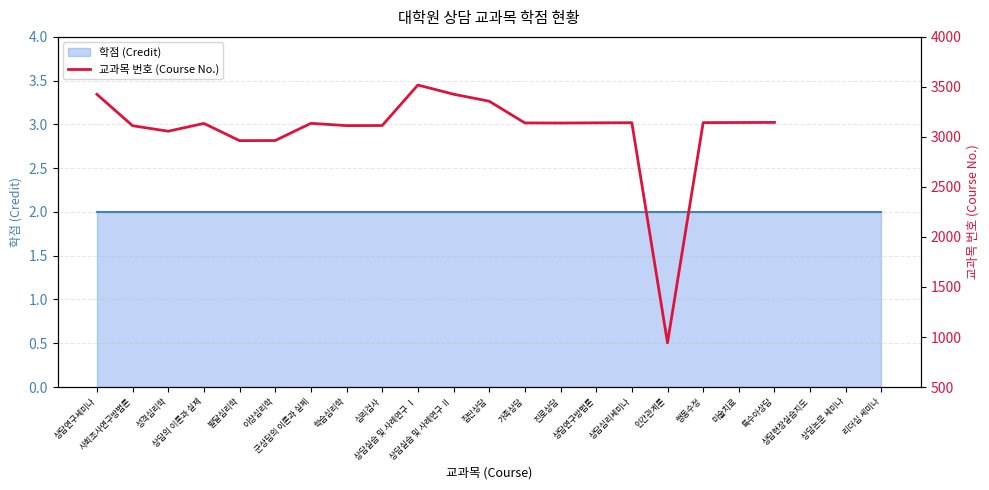

How many points are higher than both their immediate neighbors (excluding endpoints)?

4